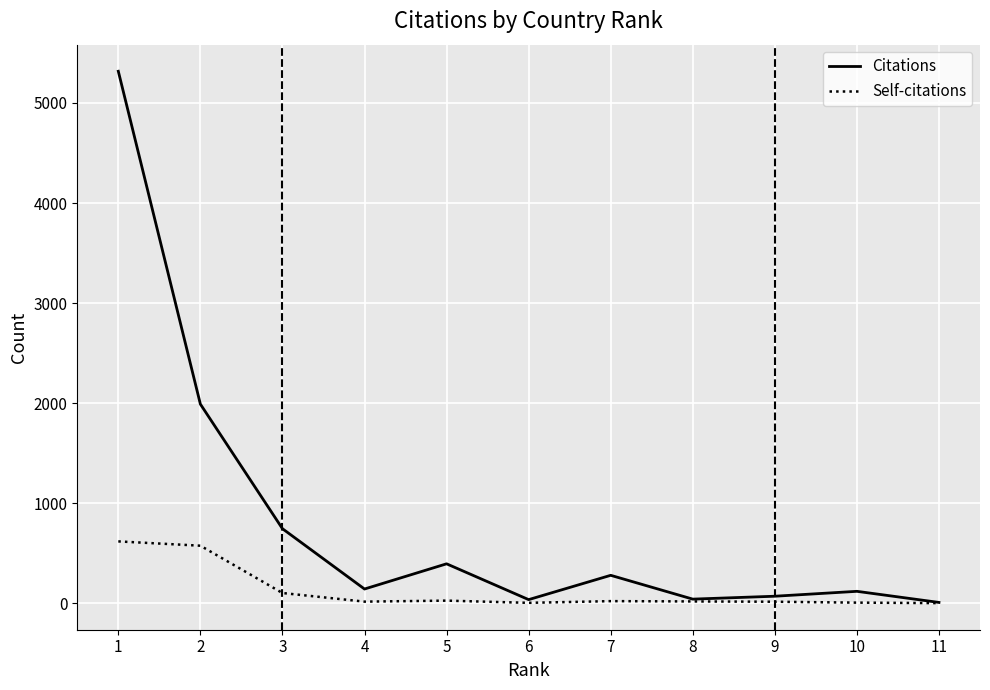

What is the maximum value for Self-citations?

618